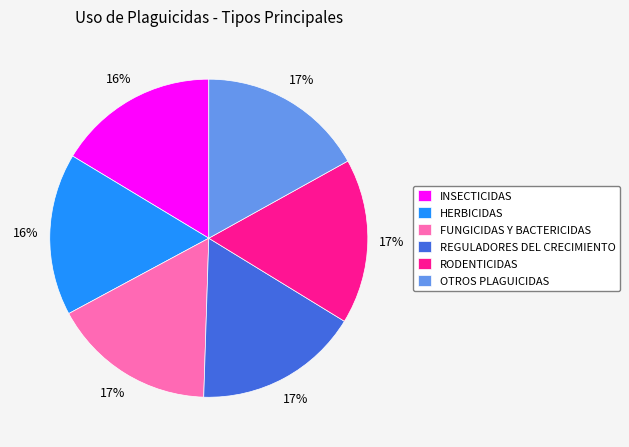

Do REGULADORES DEL CRECIMIENTO and OTROS PLAGUICIDAS together represent more than half of the pie?

No